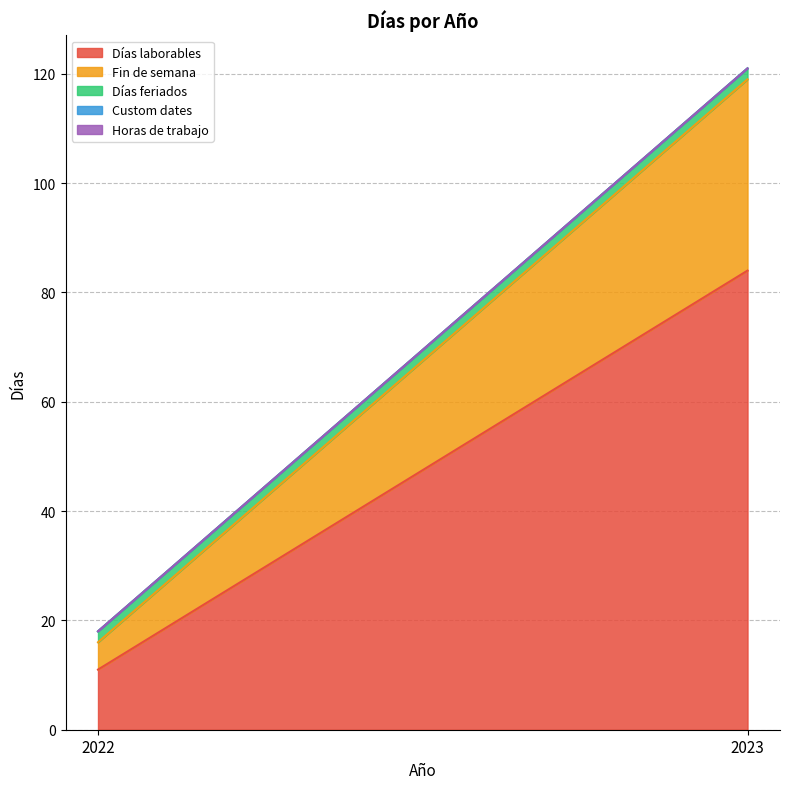

Rank the series at 2023 from lowest to highest value.

Custom dates, Horas de trabajo, Días feriados, Fin de semana, Días laborables